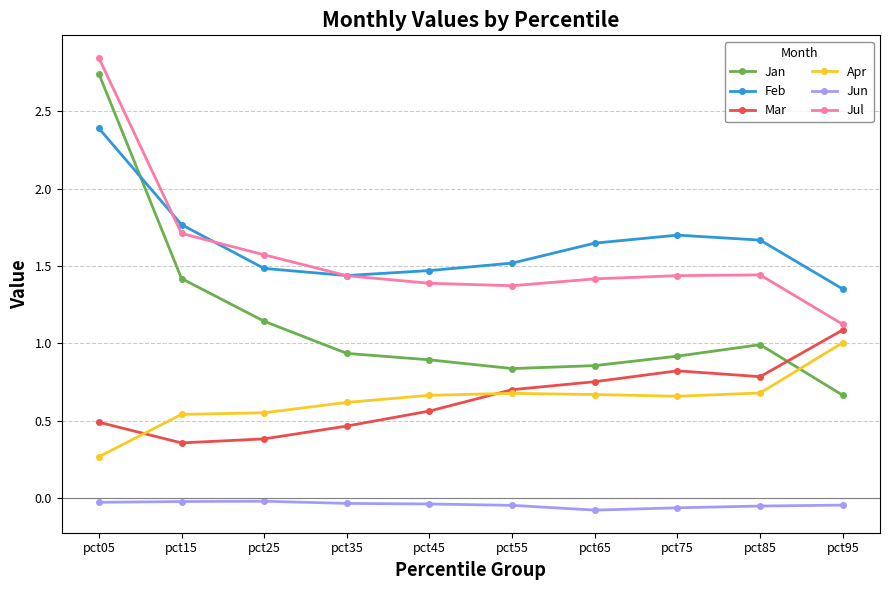

Which series has the widest spread of values?

Jan